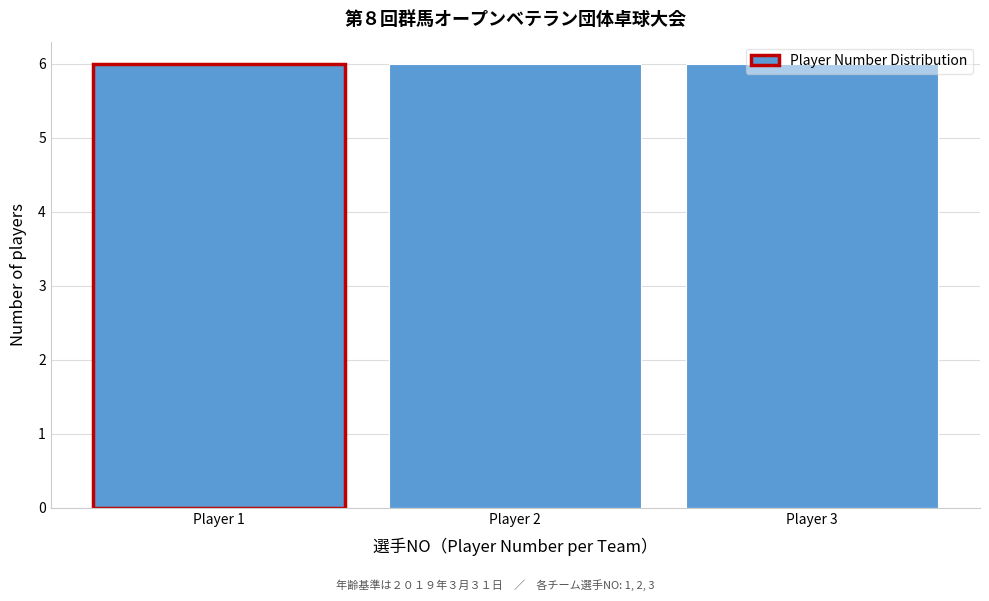

What is the height of the bar covering 1.5 to 2.5 on the x-axis? The values are not printed on the chart, so give them approximately, as read against the axis.

6